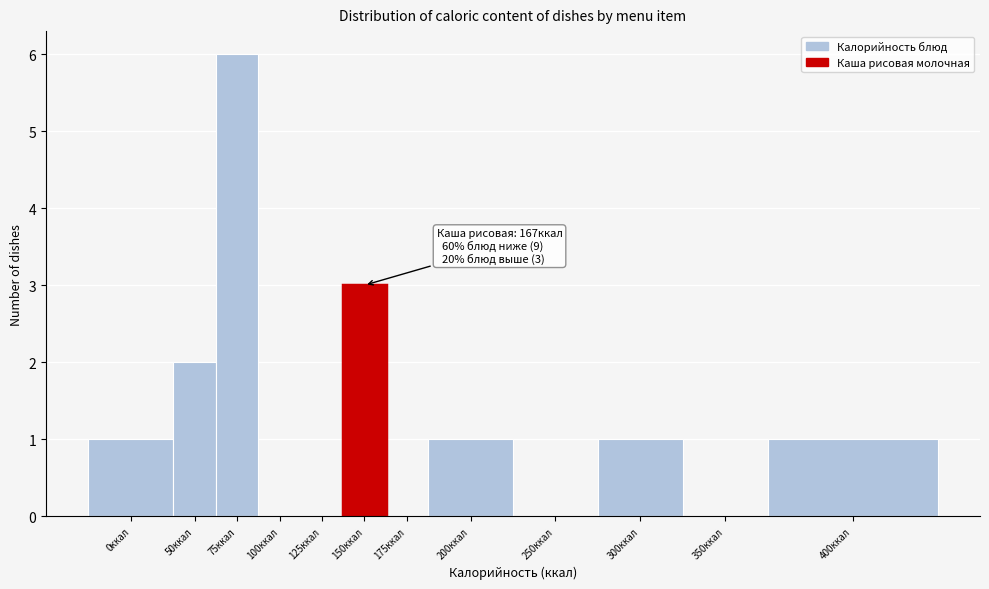

Reading left to right, extract all data points from this chart.

0ккал=1	50ккал=2	75ккал=6	100ккал=0	125ккал=0	150ккал=3	175ккал=0	200ккал=1	250ккал=0	300ккал=1	350ккал=0	400ккал=1